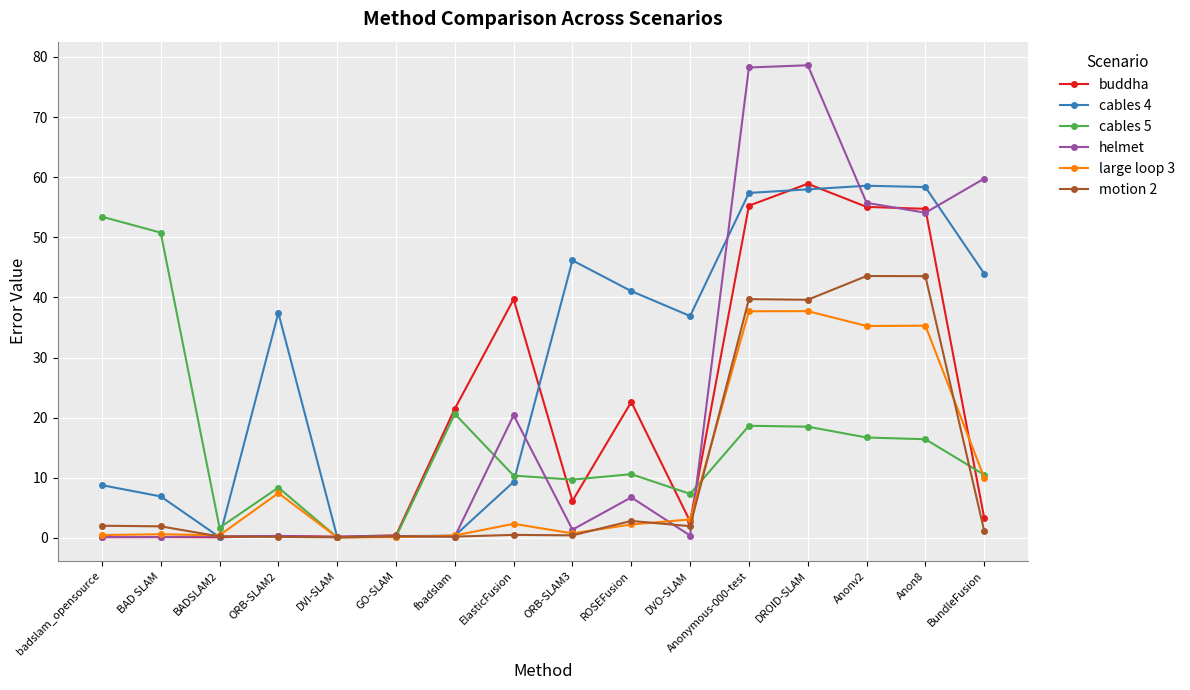

What value does the helmet series have at Anonv2?

55.7